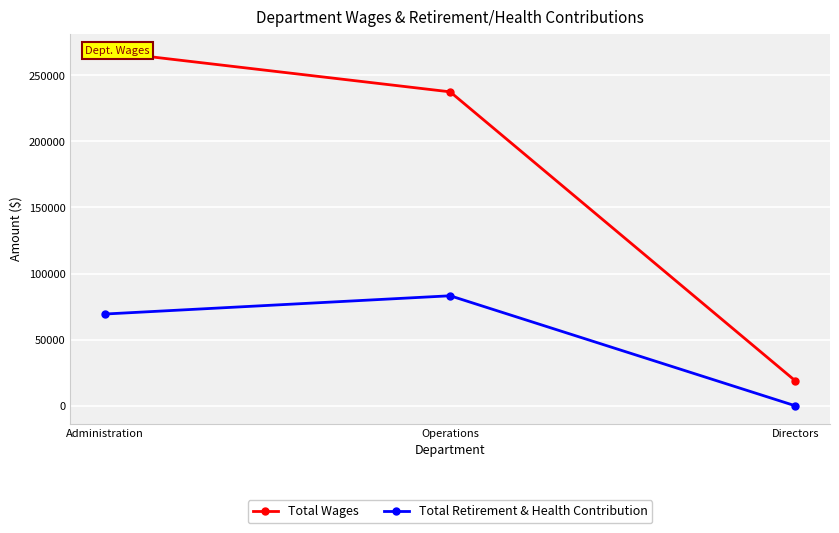

At which label does Total Wages first exceed 237332?

Administration